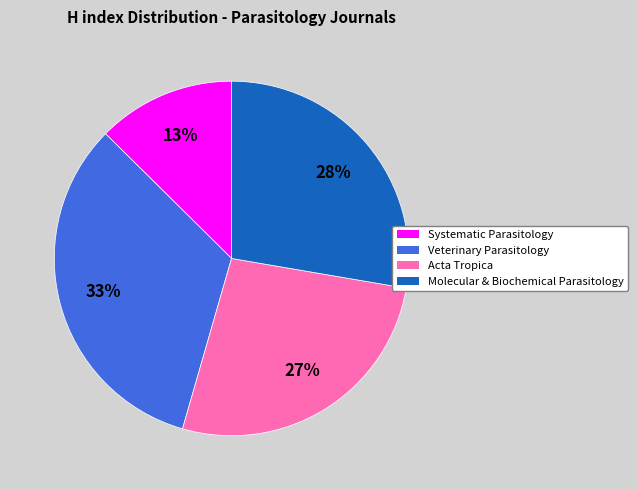

Is there a majority slice in this chart?

No